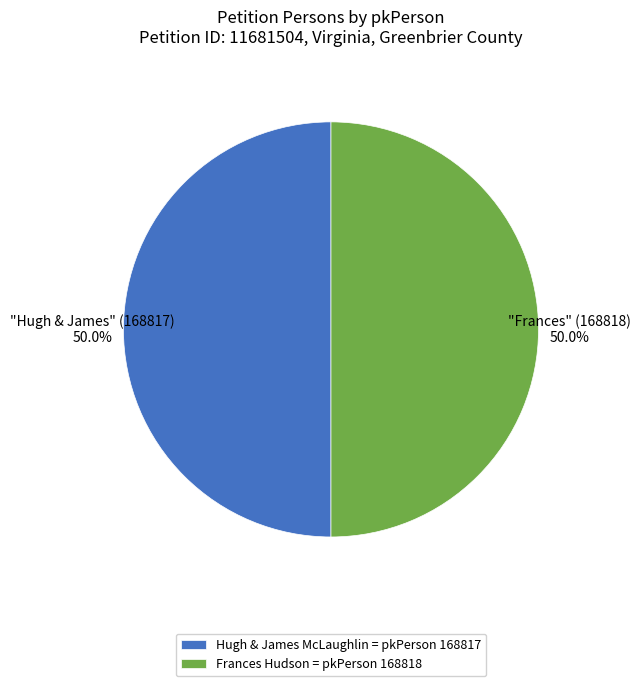

How much of the chart is everything except Hugh & James McLaughlin = pkPerson 168817?

50.0%